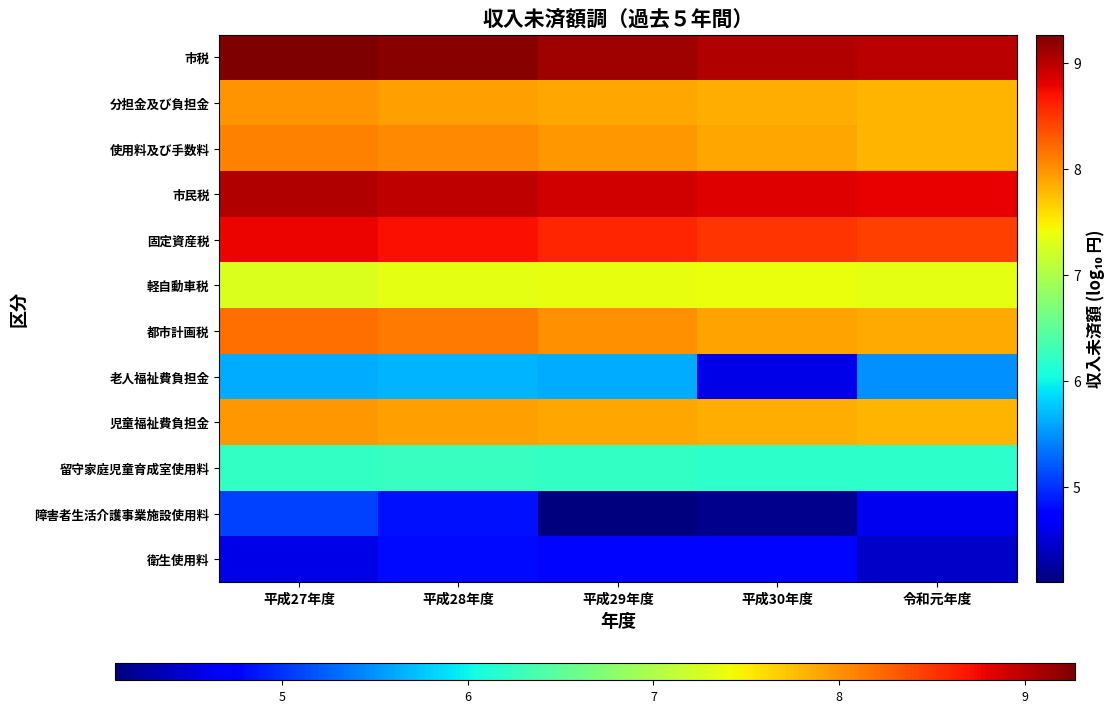

Which series has the widest spread of values?

老人福祉費負担金